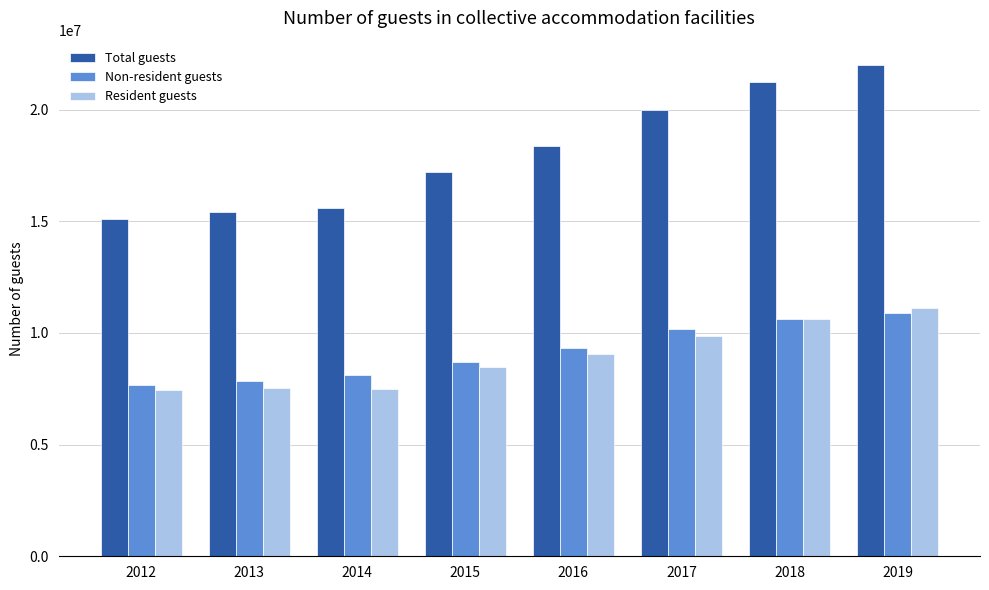

What is the difference between the Resident guests values at 2014 and 2016?

1576222